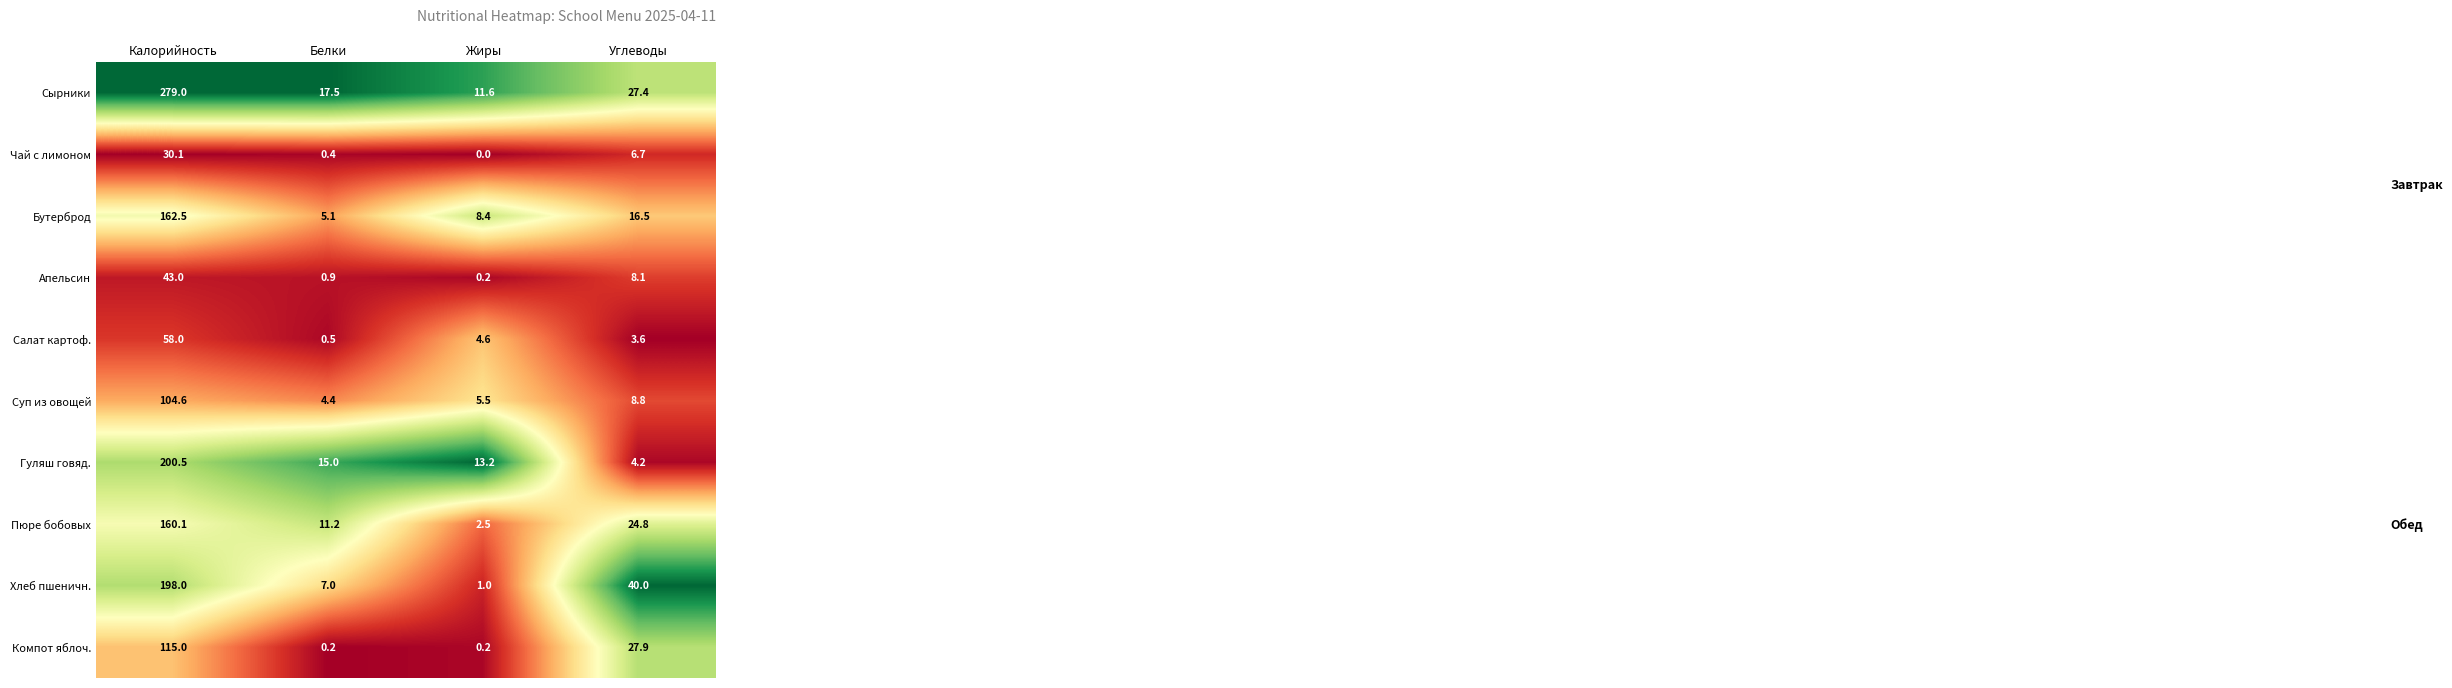

At which category is the sum across all series the highest?

Калорийность